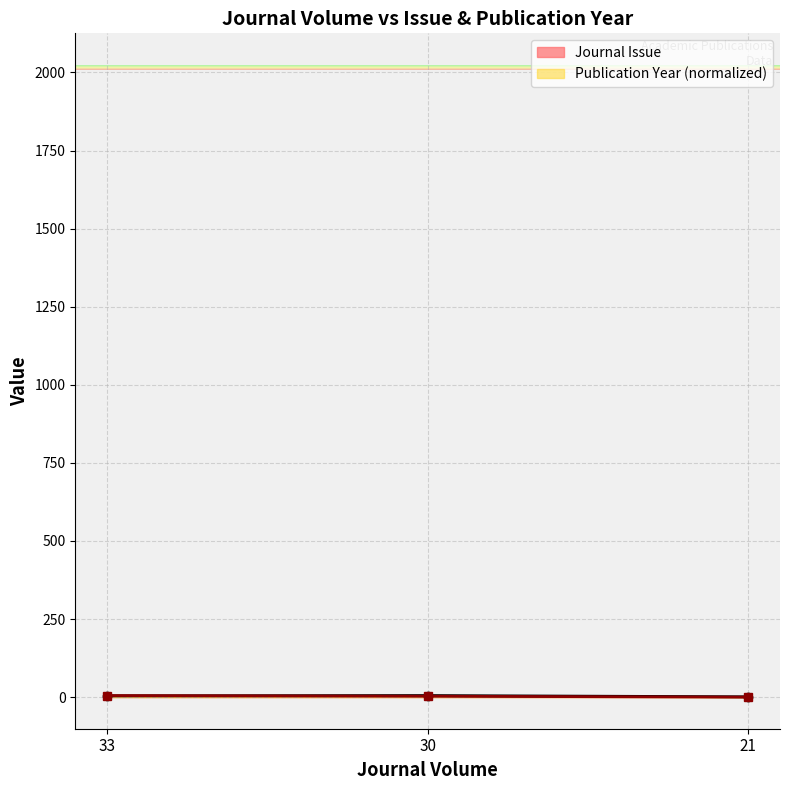

True or false: Journal Issue has a value of 5.3 at 33.

False